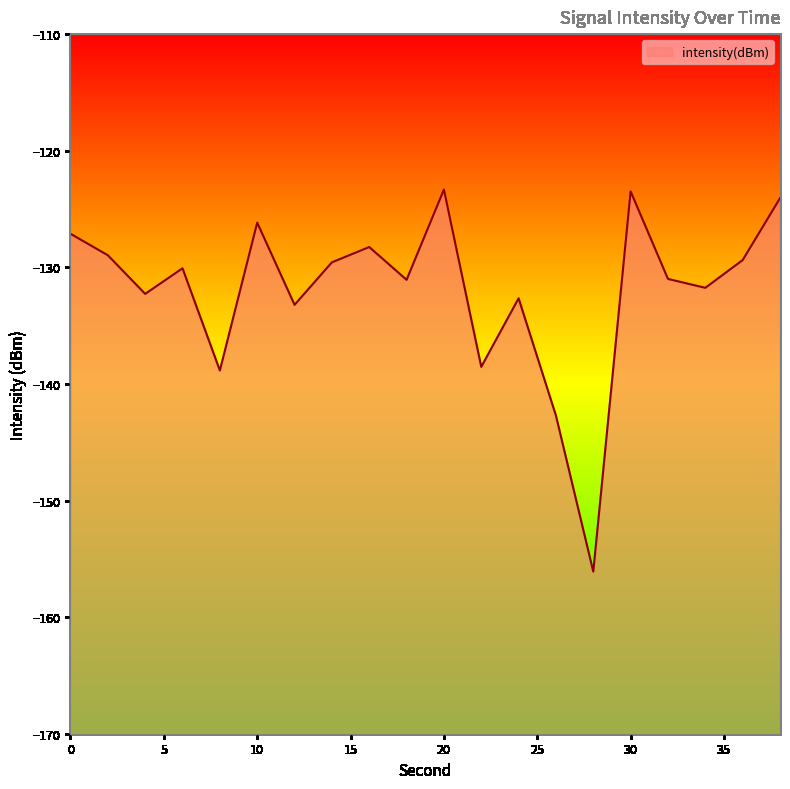

What is the average value?

-131.9